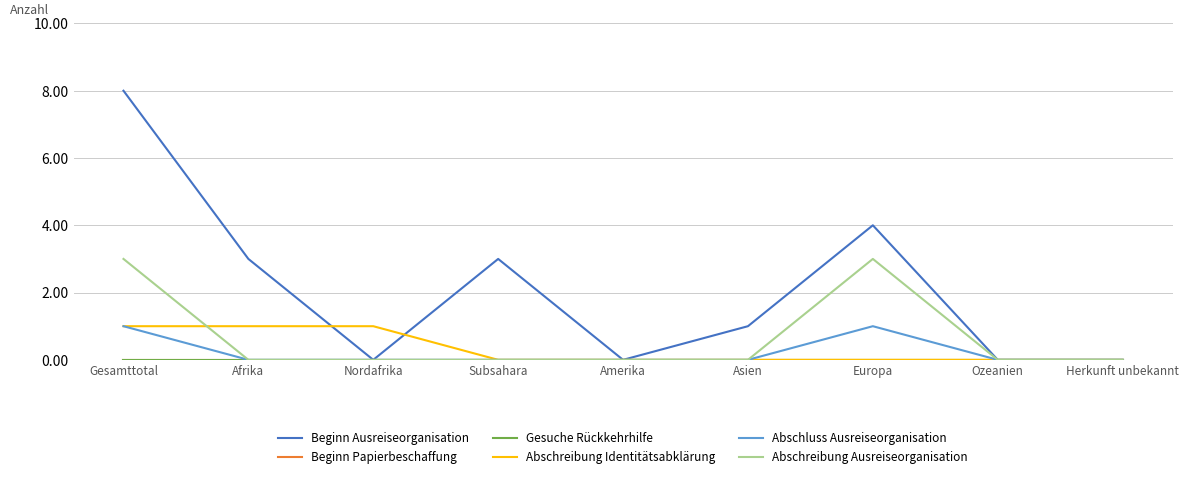

Is the value of Beginn Ausreiseorganisation at Asien greater than the value of Abschluss Ausreiseorganisation at Subsahara?

Yes